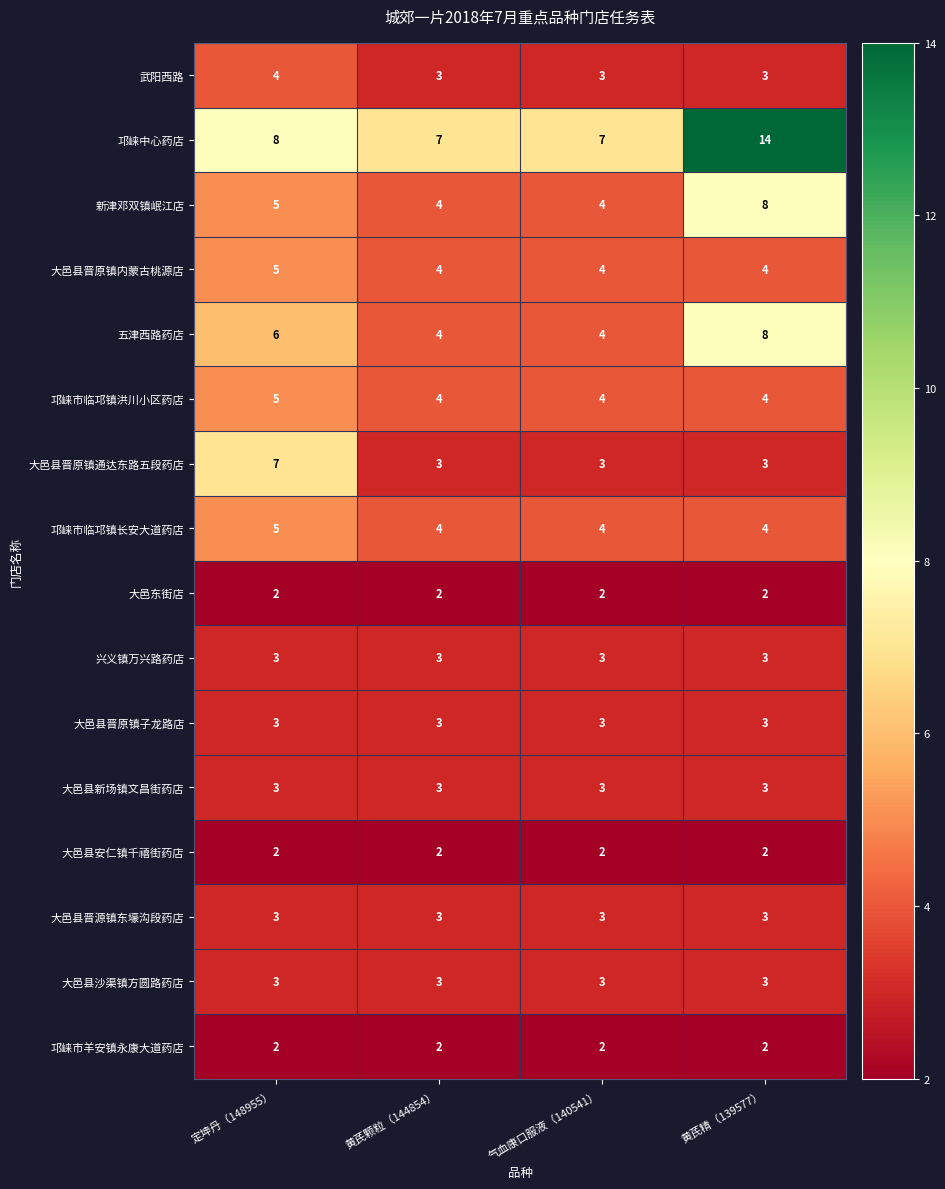

The 大邑县晋原镇通达东路五段药店 series shows 2 at 气血康口服液（140541）. True or false?

False